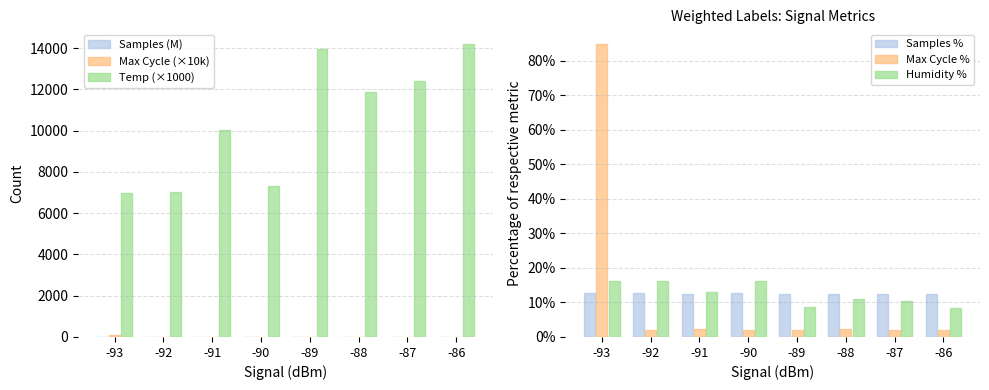

What is the average value of the Temp (×1000) series?

10470.2